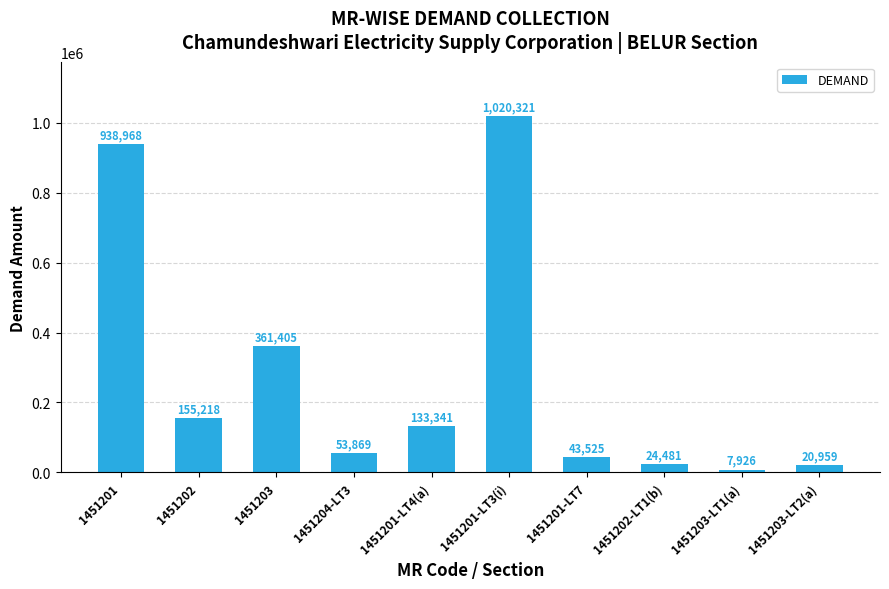

What is the label of the 4th bar from the left?

1451204-LT3